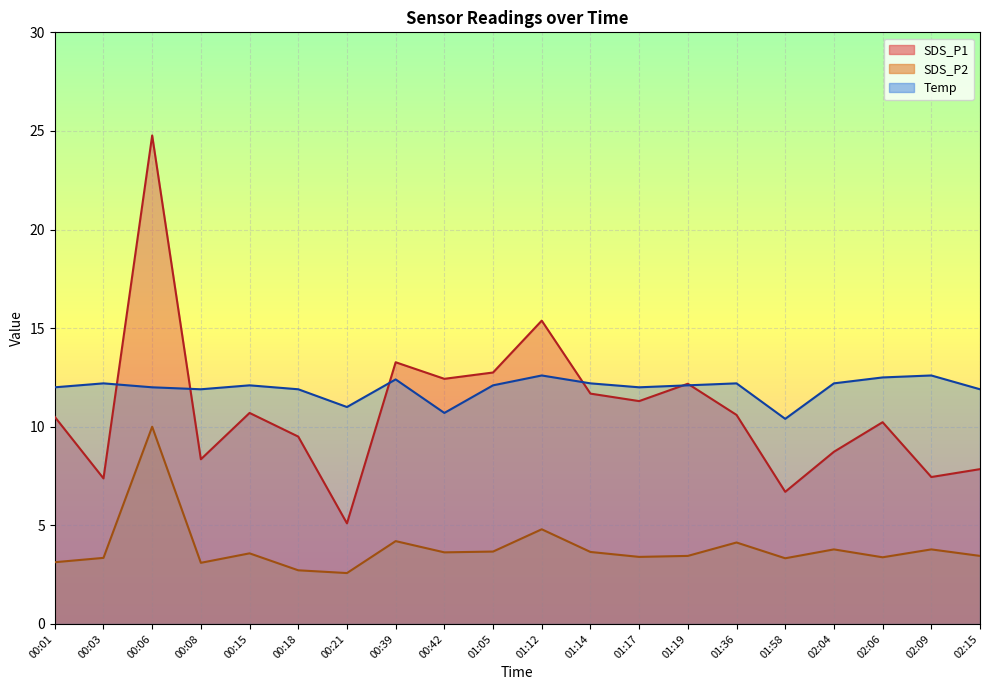

The Temp series shows 11.9 at 00:18. True or false?

True